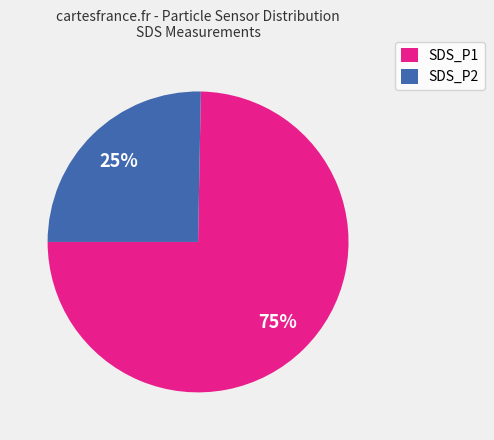

Which slice represents more than half of the pie?

SDS_P1